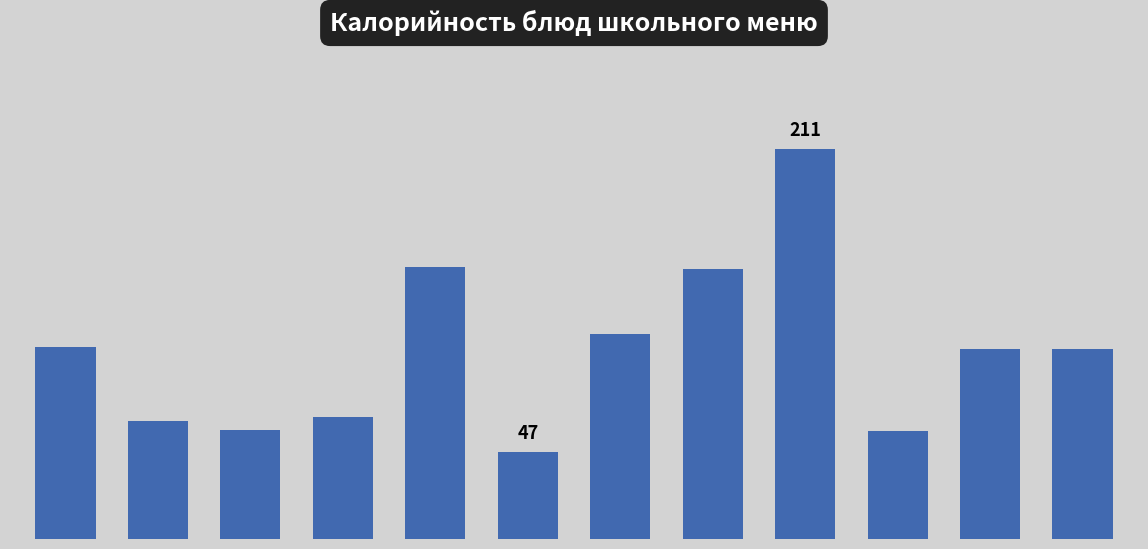

Does the chart contain any negative values?

No